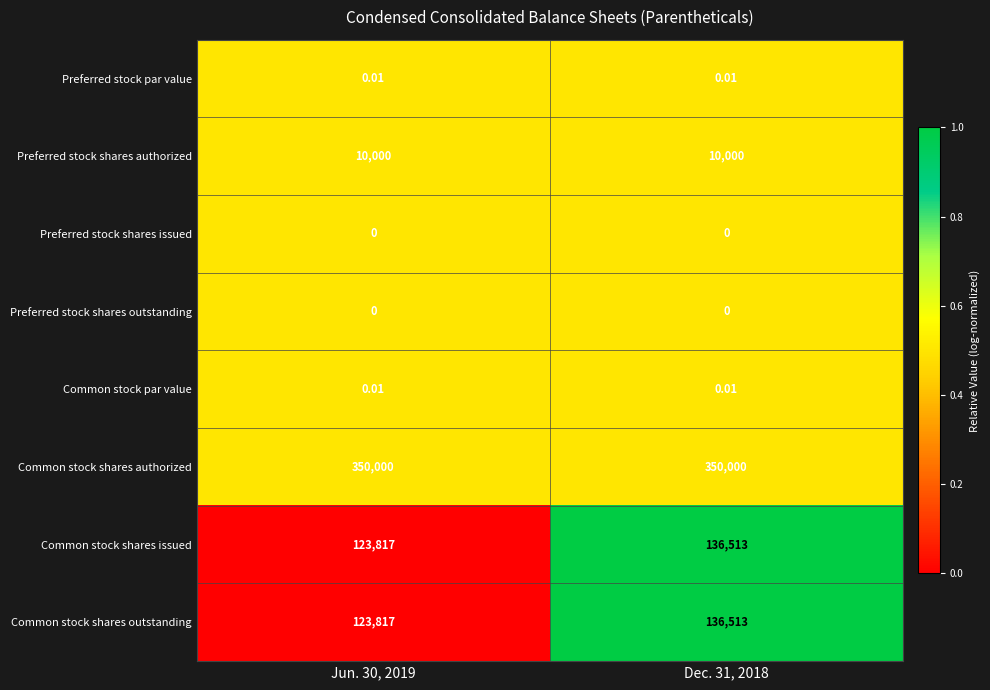

Which series has the largest total across all categories?

Common stock shares authorized